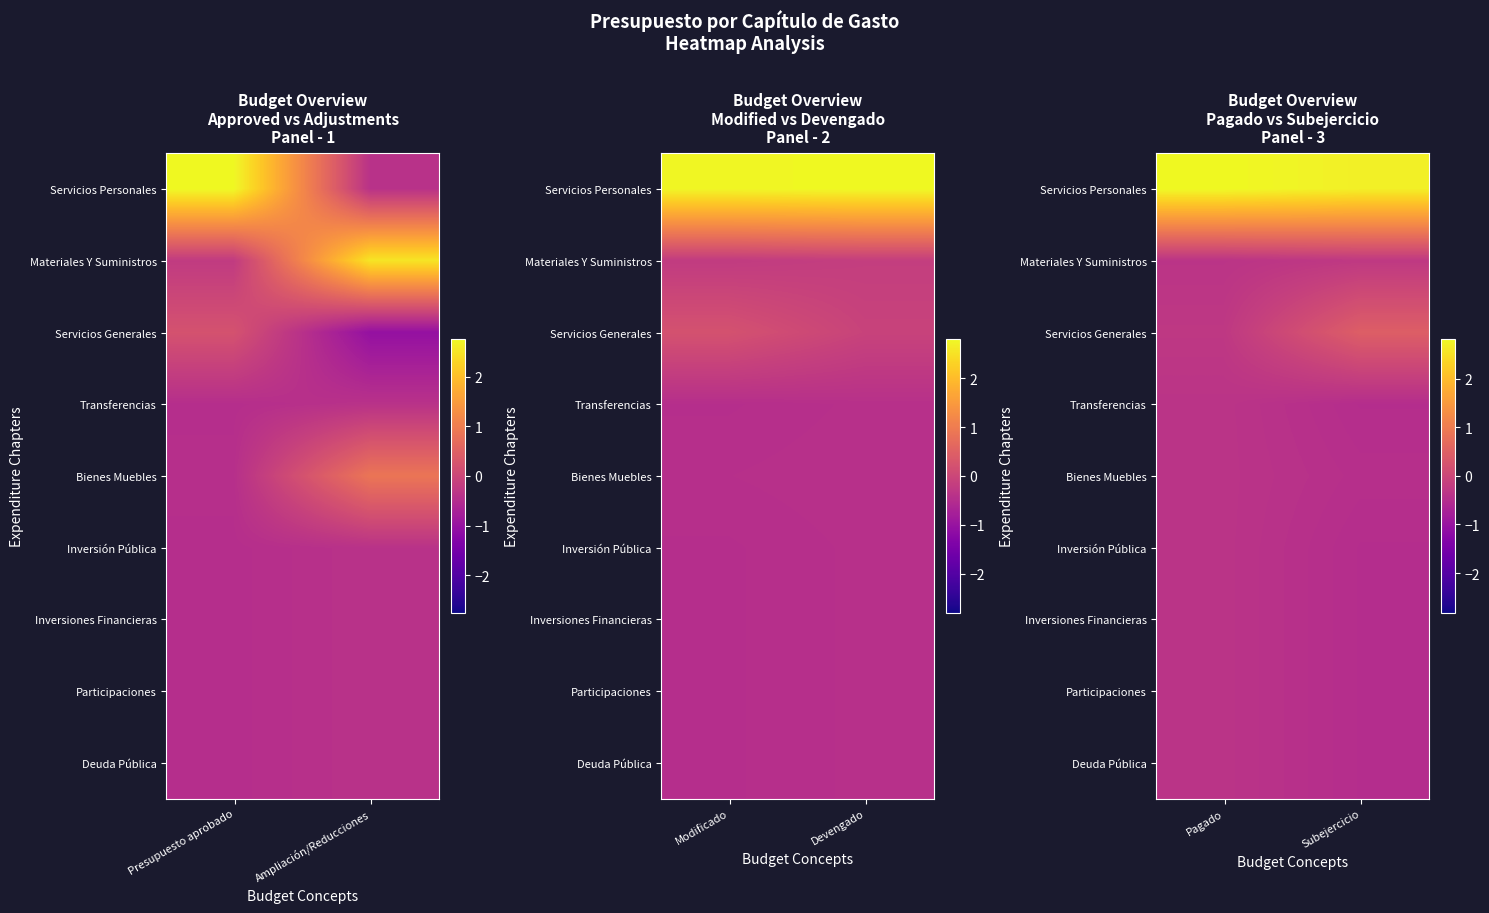

Rank the series at Subejercicio from lowest to highest value.

Transferencias, Inversión Pública, Inversiones Financieras, Participaciones, Deuda Pública, Bienes Muebles, Materiales Y Suministros, Servicios Generales, Servicios Personales